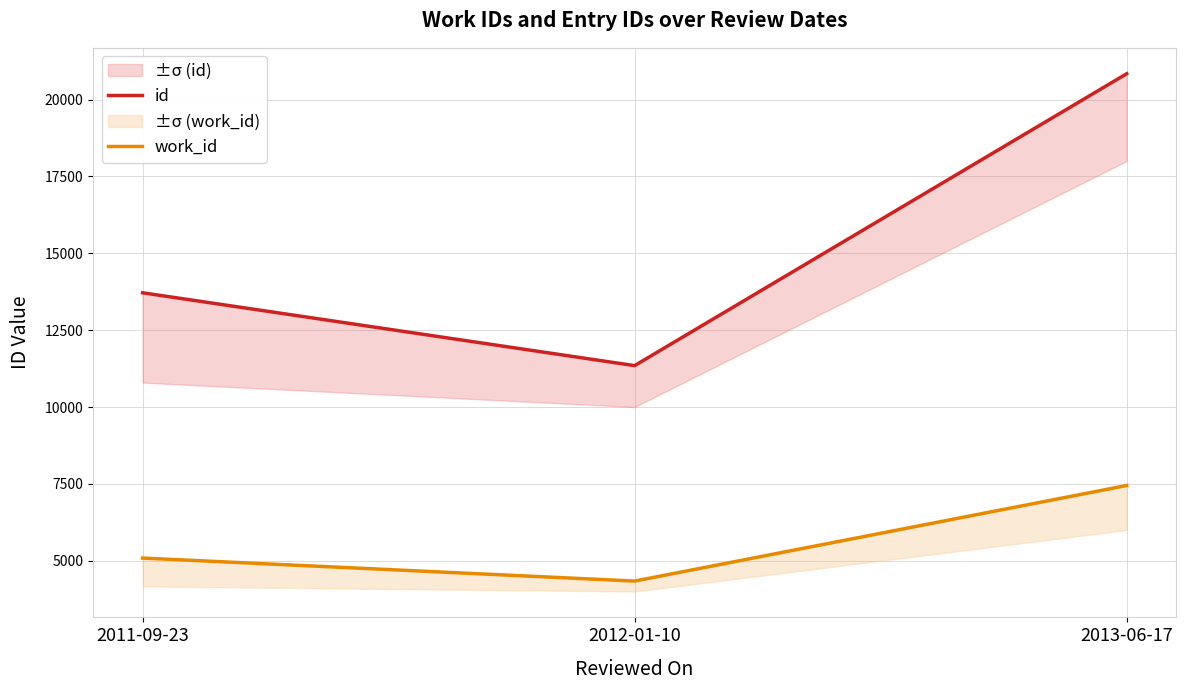

Rank the series at 2012-01-10 from lowest to highest value.

work_id, id